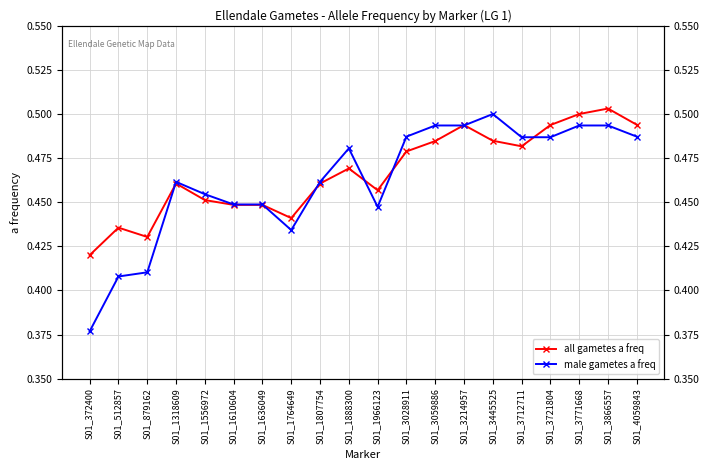

Read the male gametes a freq value at S01_1807754.

0.5